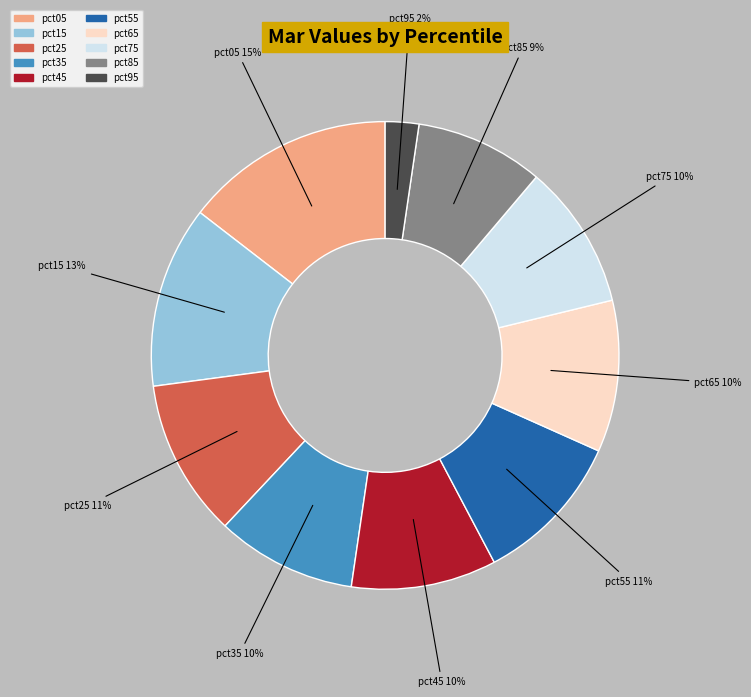

Combined, do pct55 and pct75 account for over 50%?

No